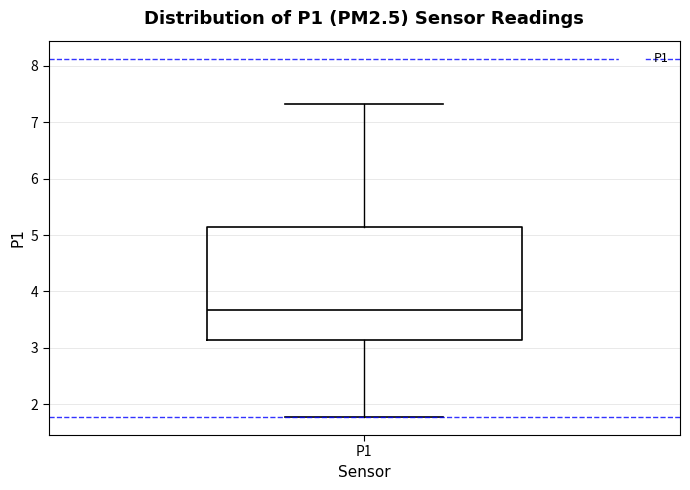

Read this box plot against the y-axis: the position of the median line, the range covered by the box, and the ends of both whiskers. The values are not printed on the chart, so give them approximately, as read against the axis.

median 3.7, box 3.1 to 5.1, whiskers 1.8 to 7.3